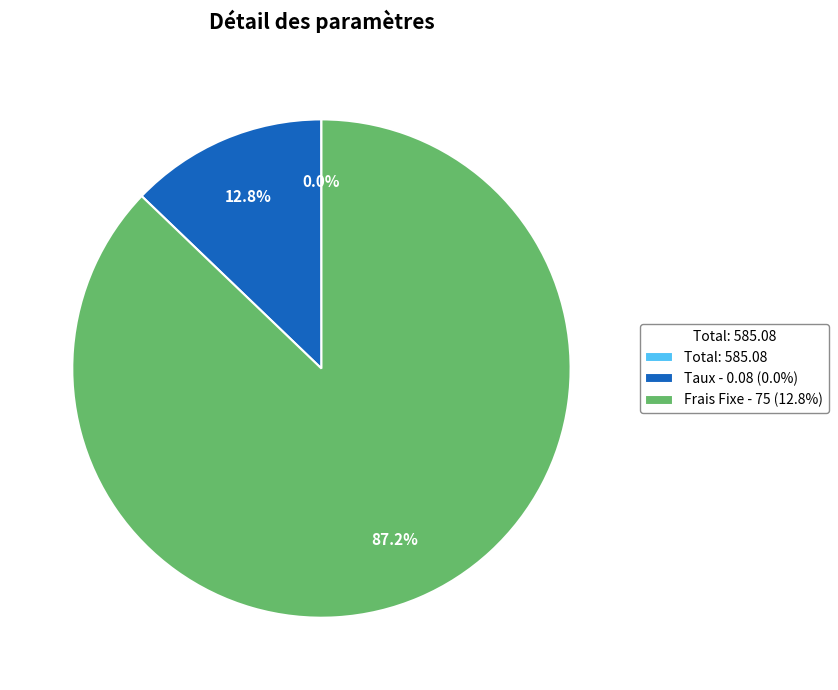

Which category has the biggest portion of the pie?

Frais Fixe - 75 (12.8%)